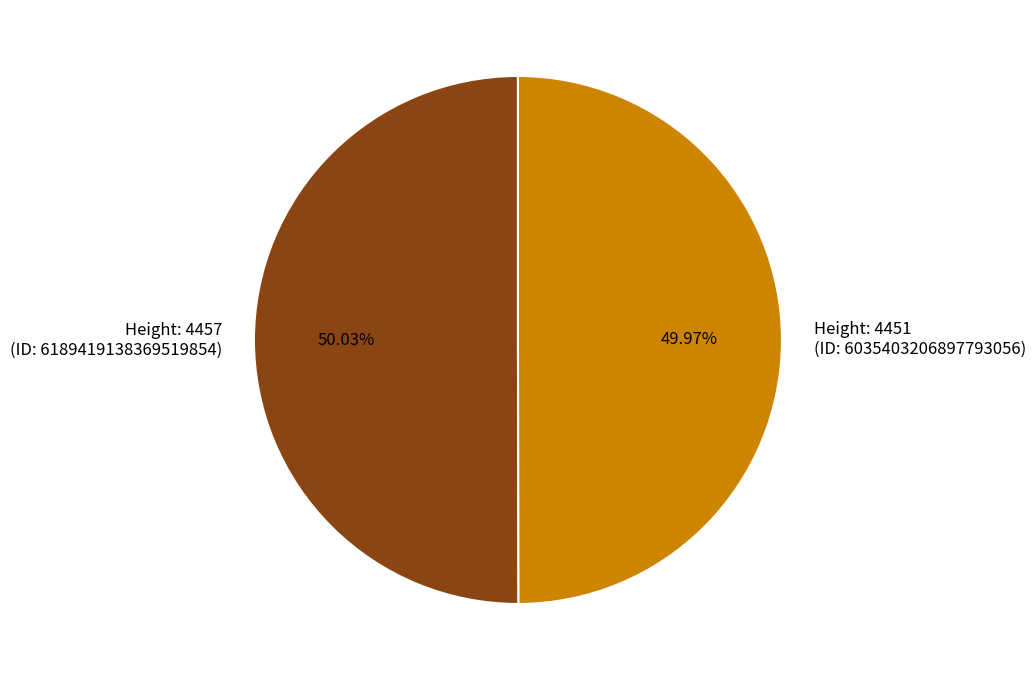

Do Height: 4451 (ID: 6035403206897793056) and Height: 4457 (ID: 6189419138369519854) together represent more than half of the pie?

Yes